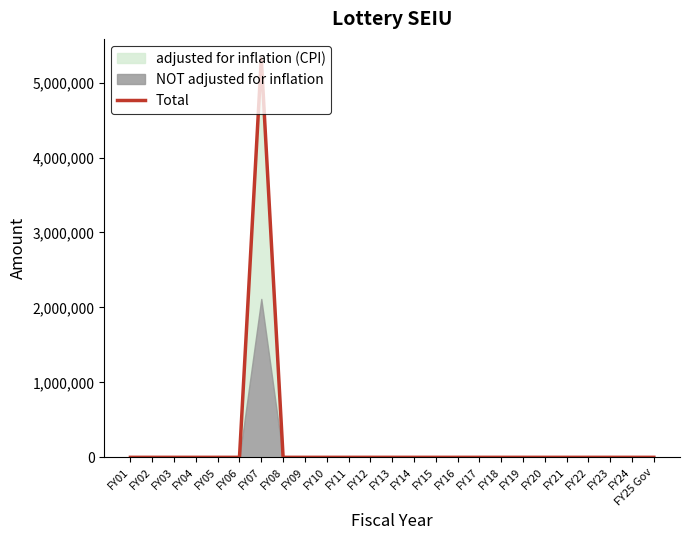

List the labels in order of value, smallest first.

FY01, FY02, FY03, FY04, FY05, FY06, FY08, FY09, FY10, FY11, FY12, FY13, FY14, FY15, FY16, FY17, FY18, FY19, FY20, FY21, FY22, FY23, FY24, FY25 Gov, FY07